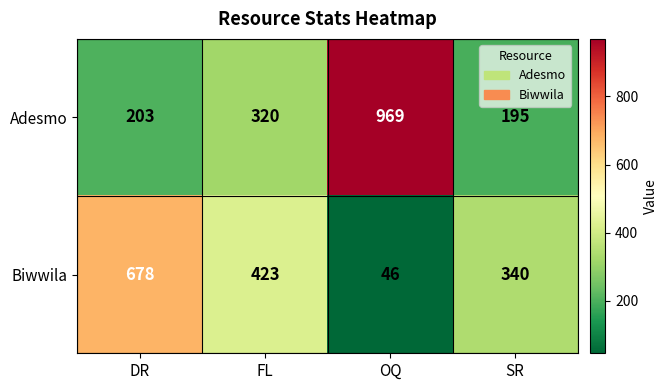

True or false: Adesmo has a value of 124 at SR.

False